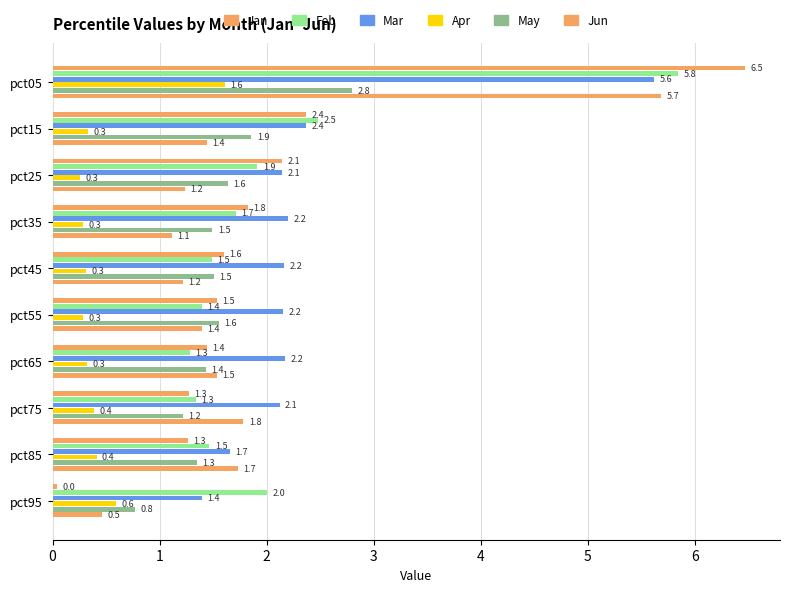

What is the difference between the second highest and minimum values in the Apr series?

0.3